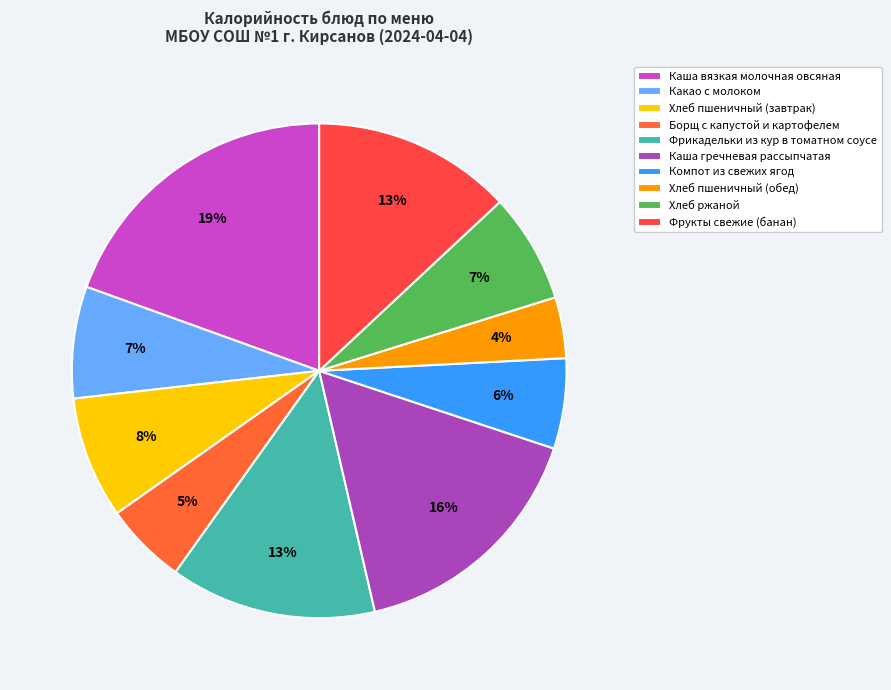

Does Борщ с капустой и картофелем account for over 50% of the chart?

No